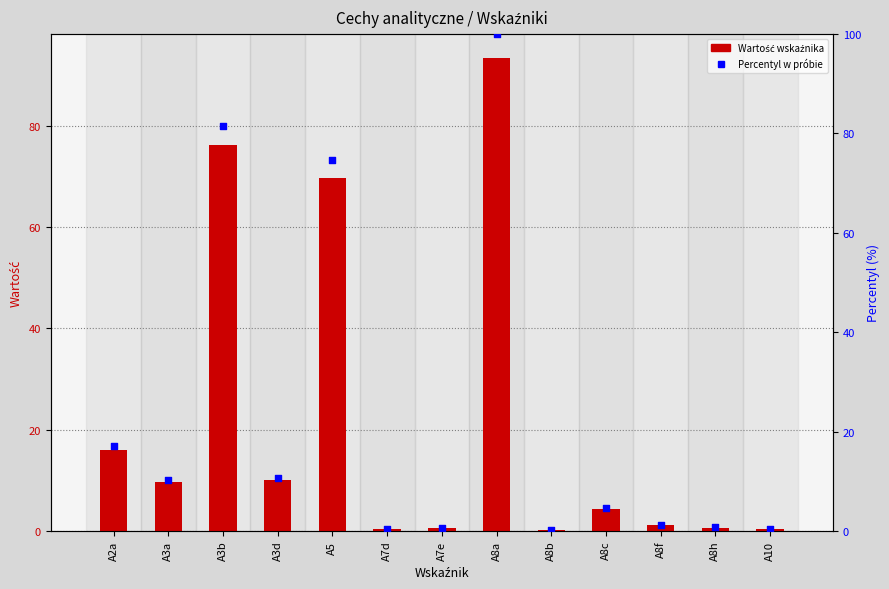

Is the value of Percentyl w próbie at A10 greater than the value of Wartość at A3b?

No